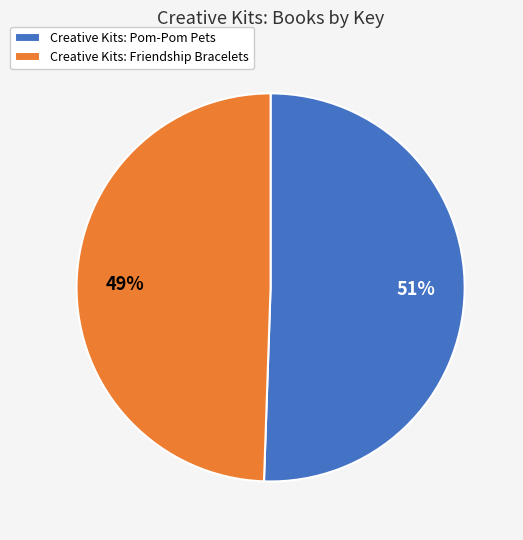

To the nearest percent, what is the average slice percentage?

50%